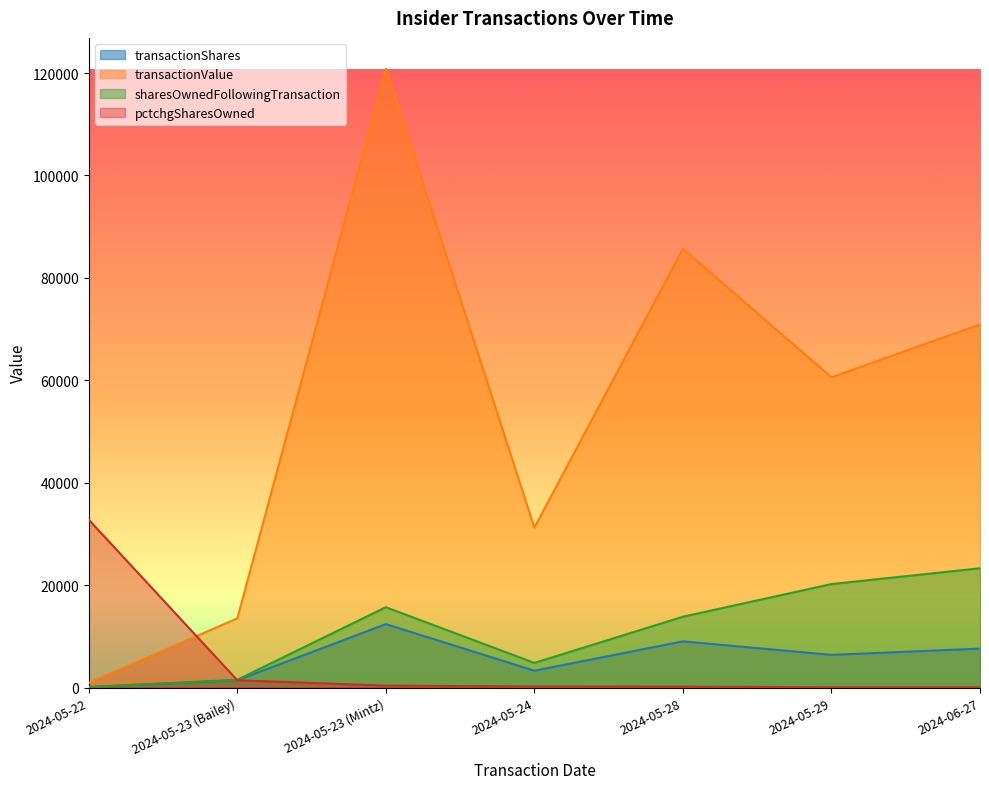

The pctchgSharesOwned series shows 126 at 2024-05-23 (Mintz). True or false?

False